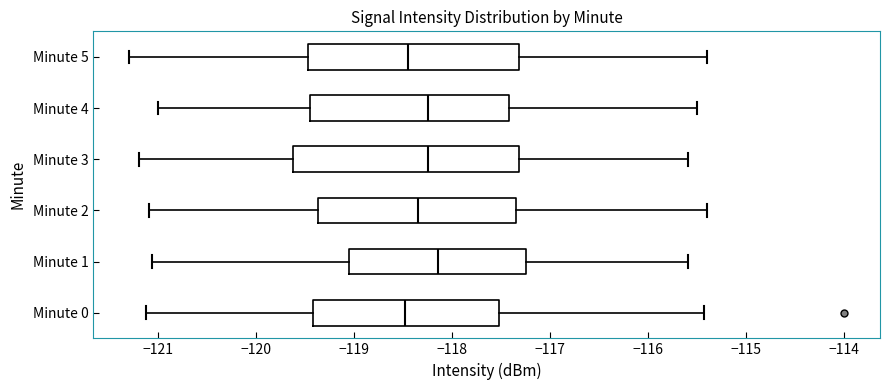

Where does the right whisker of the box for Minute 1 end on the x-axis? The values are not printed on the chart, so give them approximately, as read against the axis.

-115.6